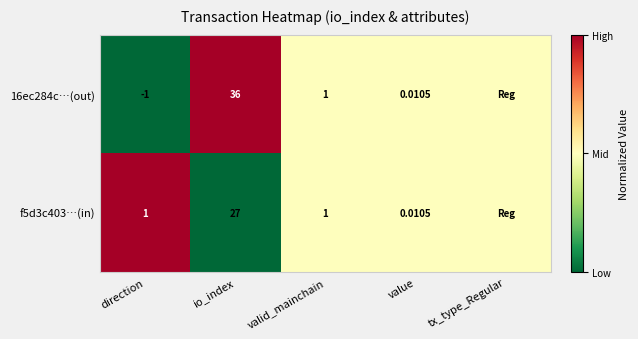

Is the value of f5d3c403…(in) at io_index greater than the value of 16ec284c…(out) at value?

Yes